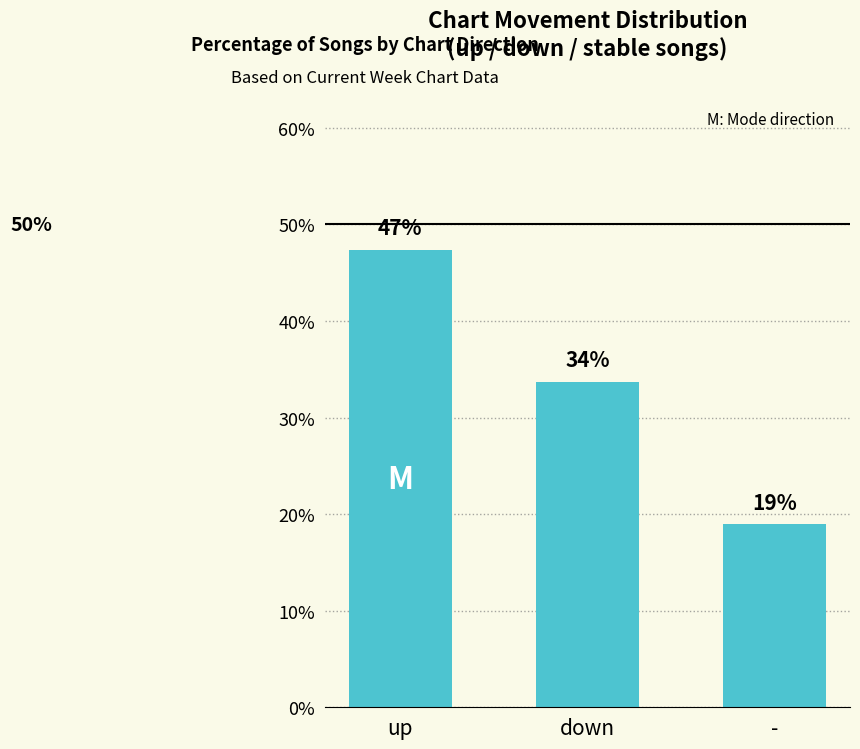

Approximately how many times larger is the value at down compared to up?

0.7